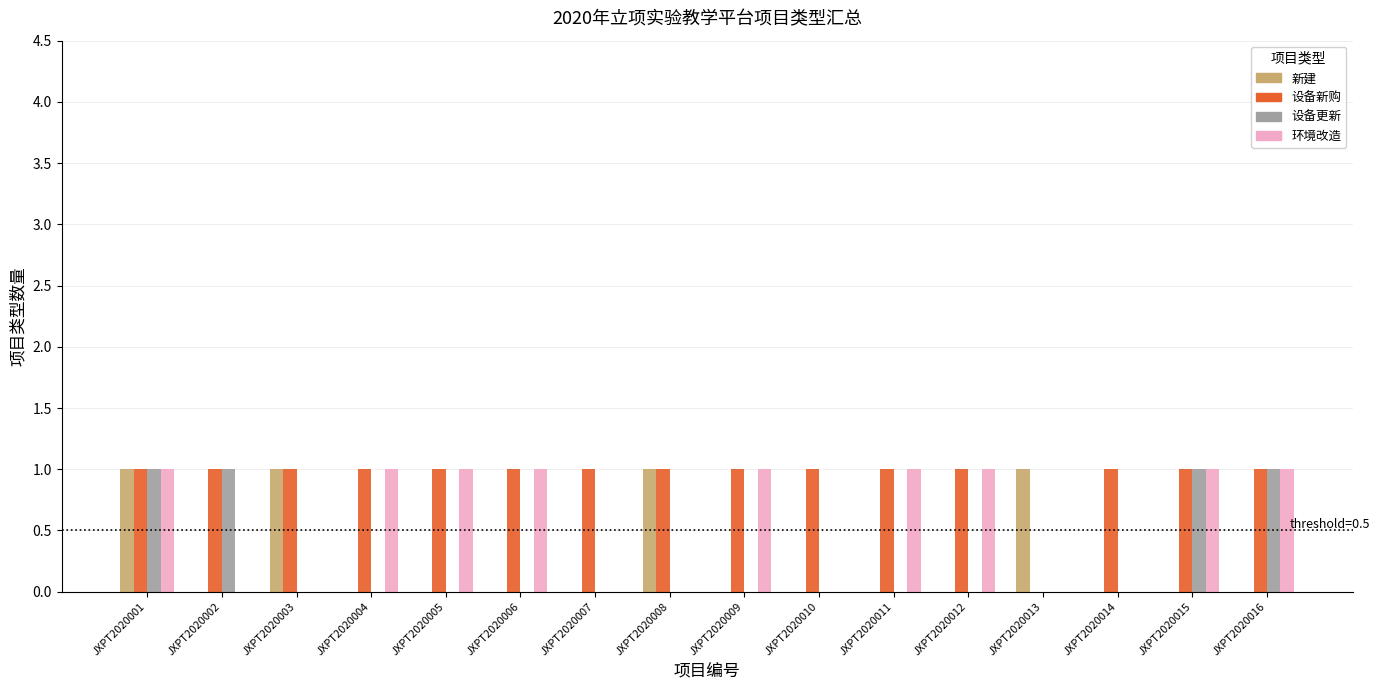

Reading left to right, list all the values displayed in this chart.

新建: 1	0	1	0	0	0	0	1	0	0	0	0	1	0	0	0
设备新购: 1	1	1	1	1	1	1	1	1	1	1	1	0	1	1	1
设备更新: 1	1	0	0	0	0	0	0	0	0	0	0	0	0	1	1
环境改造: 1	0	0	1	1	1	0	0	1	0	1	1	0	0	1	1